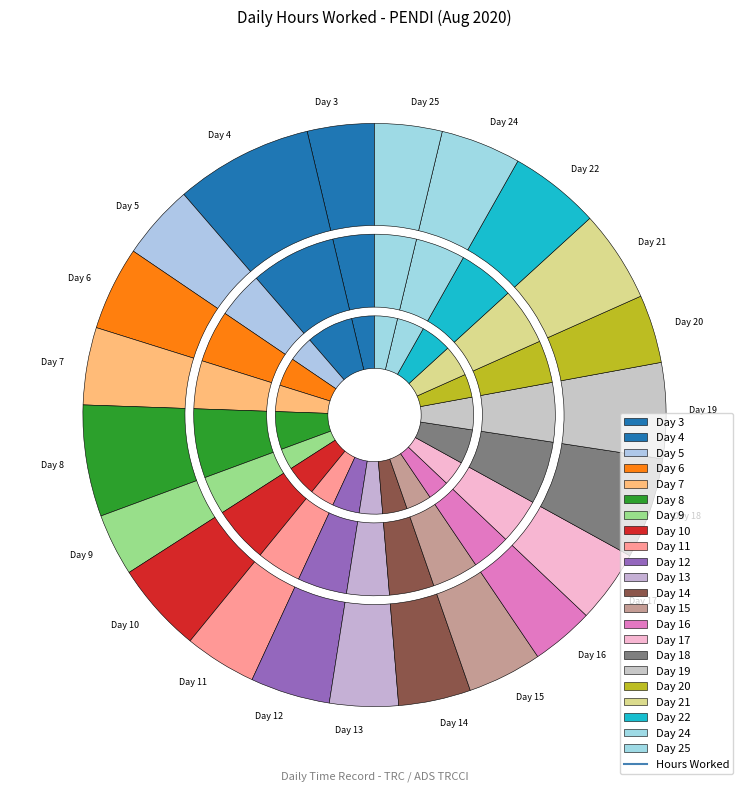

To the nearest percent, what is the difference between the largest and smallest slice percentages?

8%